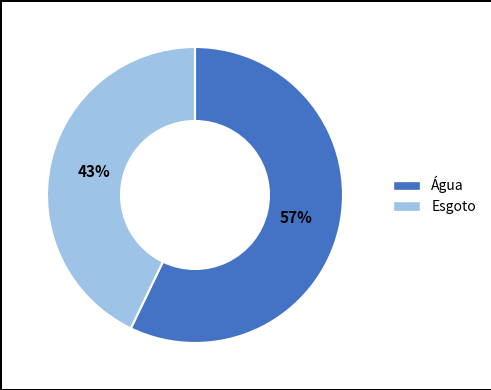

Which category accounts for the majority?

Água